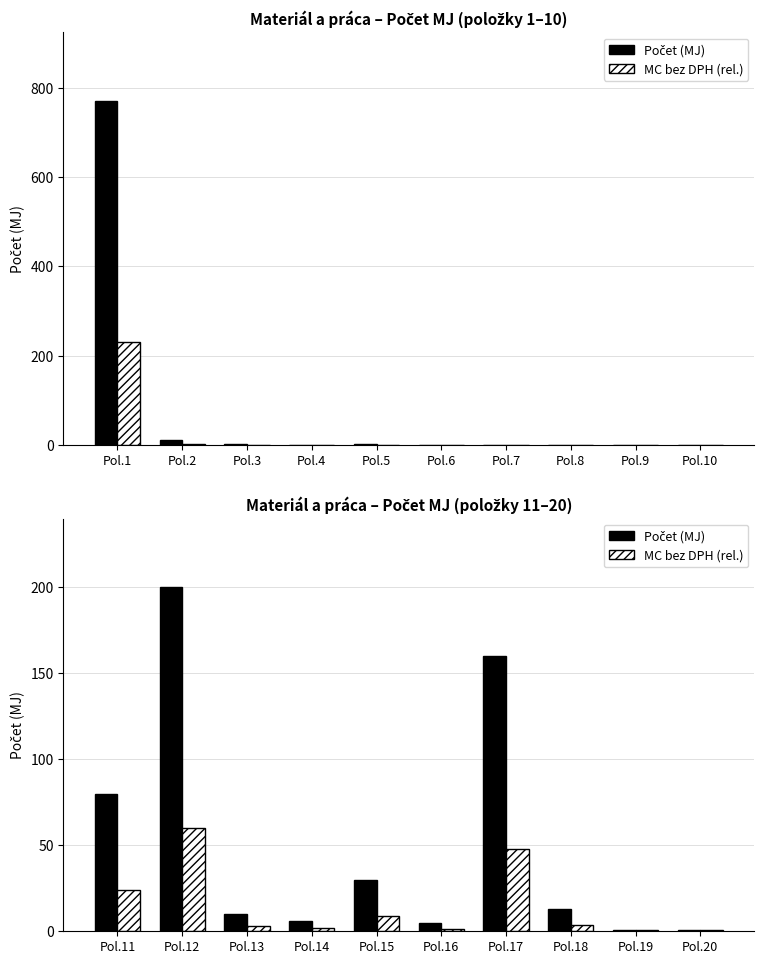

How many bars are there in each group?

2